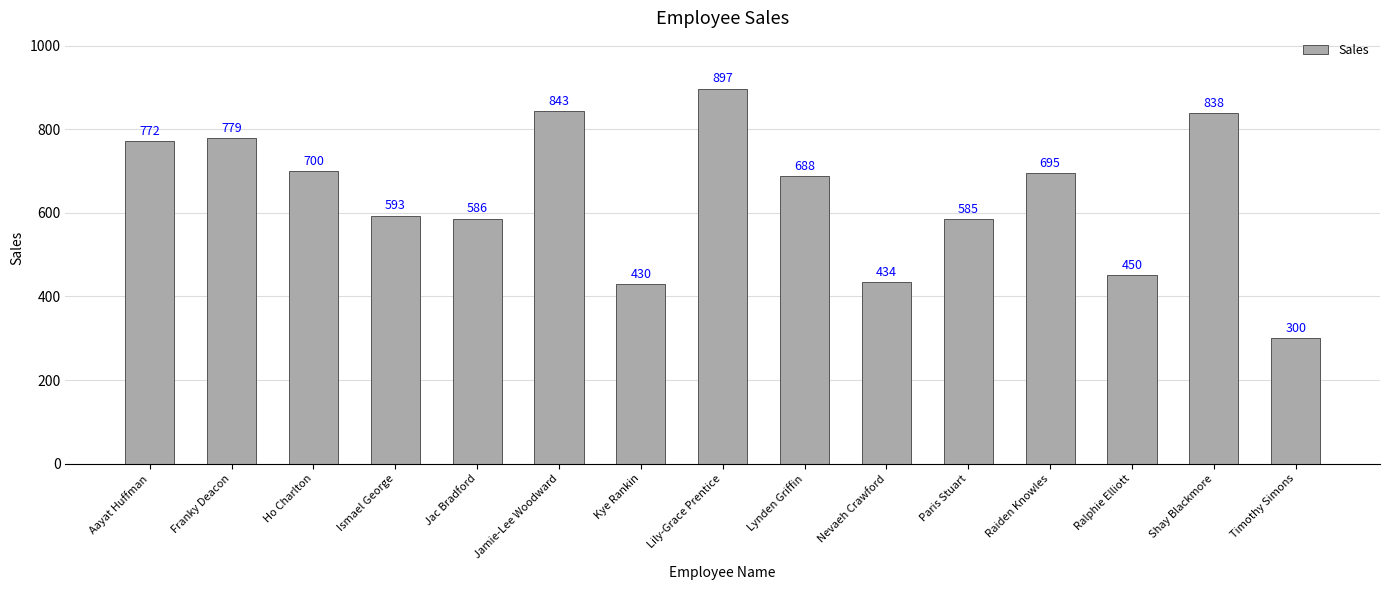

What position from the right is Lynden Griffin?

7